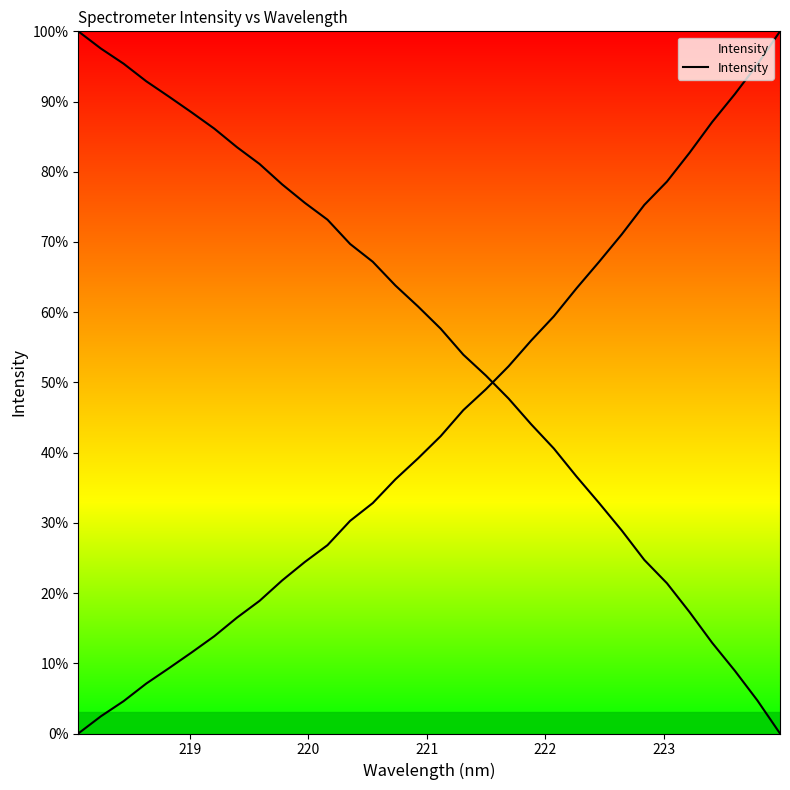

How many categories are shown in the chart?

32